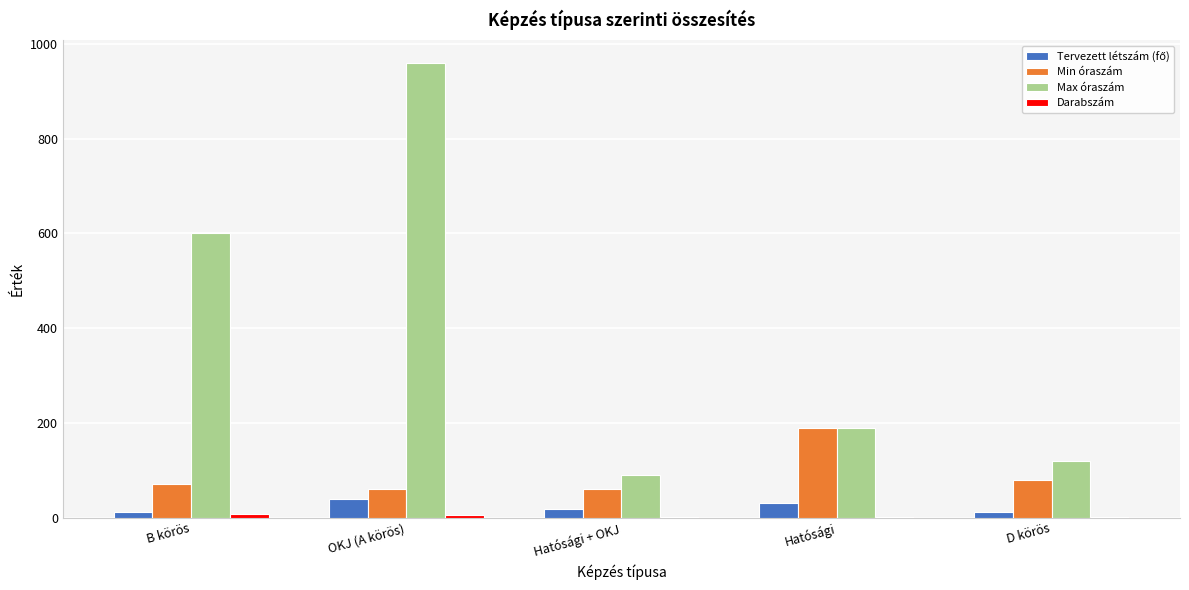

Which series has the largest total across all categories?

Max óraszám